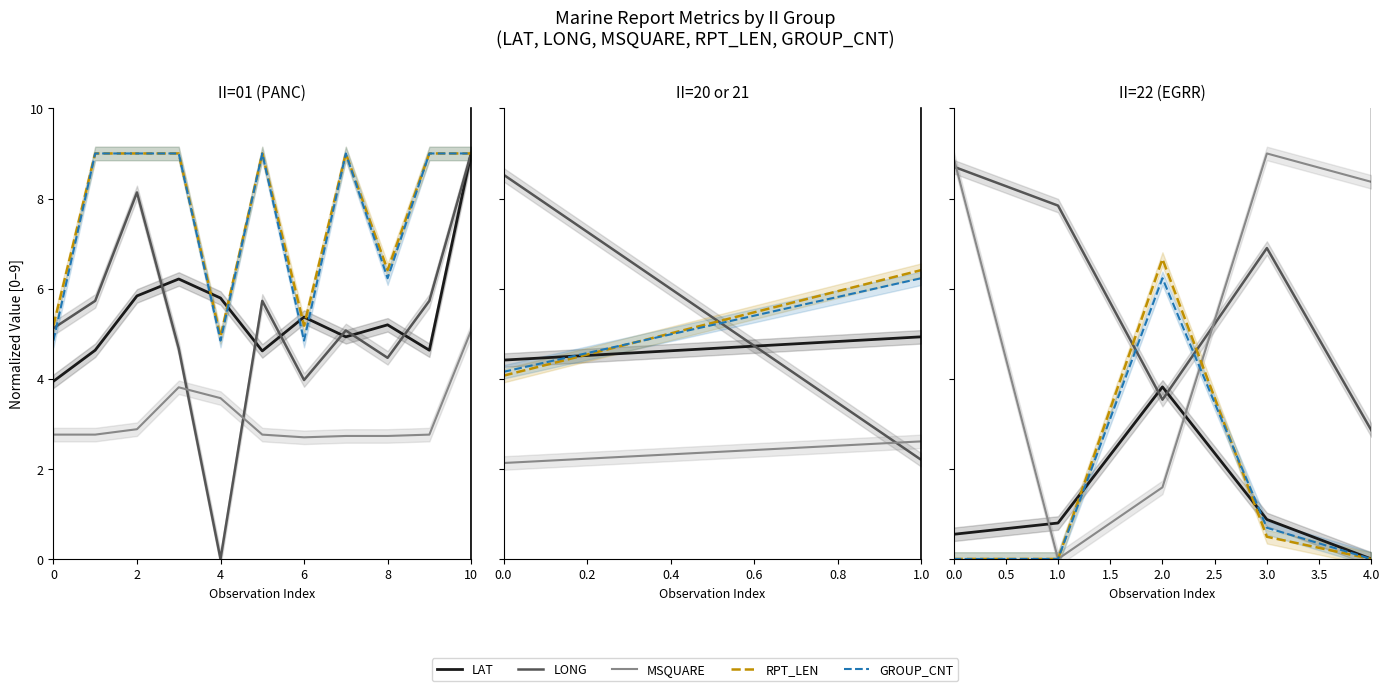

Rank the series at 0 from highest to lowest value.

MSQUARE, LONG, LAT, RPT_LEN, GROUP_CNT